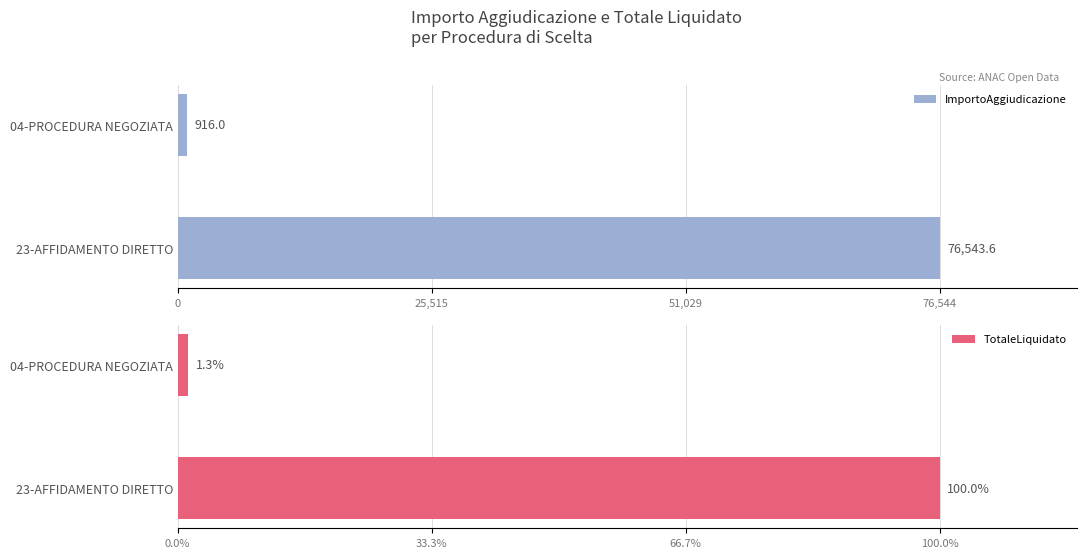

Rank the series by their maximum value, from lowest to highest.

TotaleLiquidato, ImportoAggiudicazione